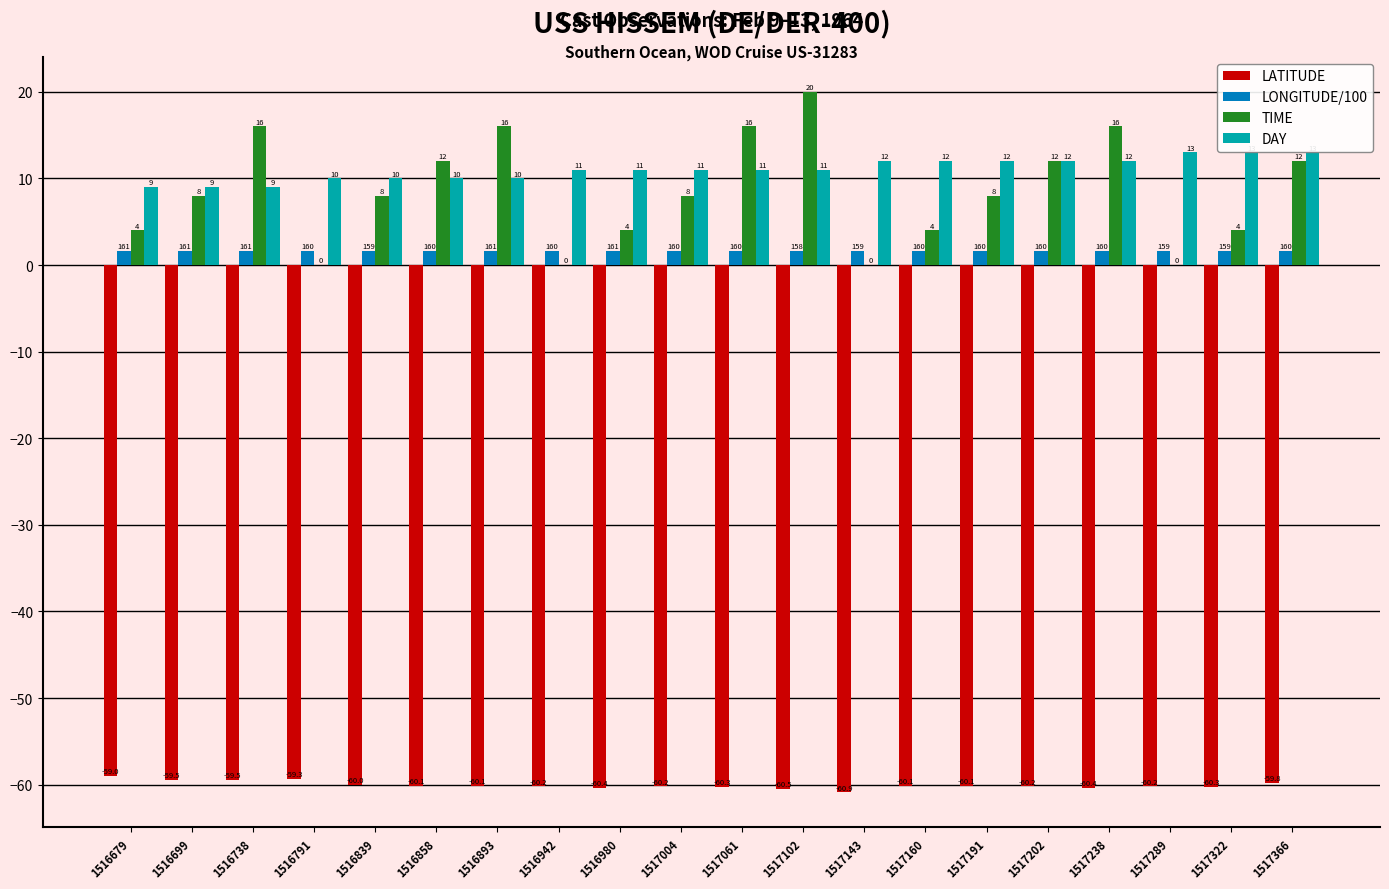

The LATITUDE series shows -23.6 at 1517202. True or false?

False